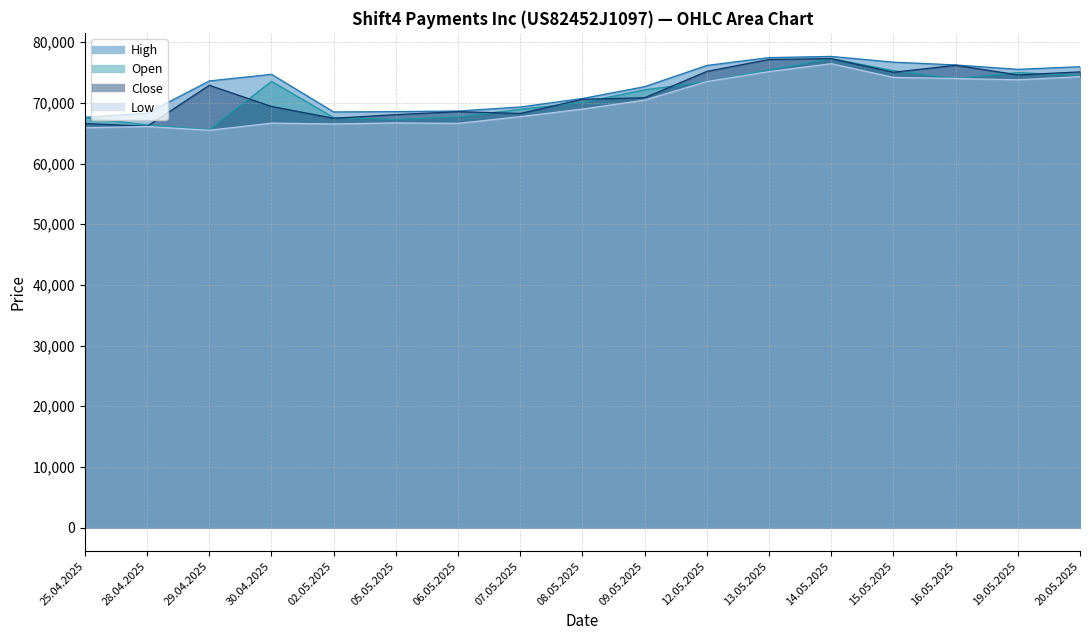

Which series has the largest total across all categories?

High